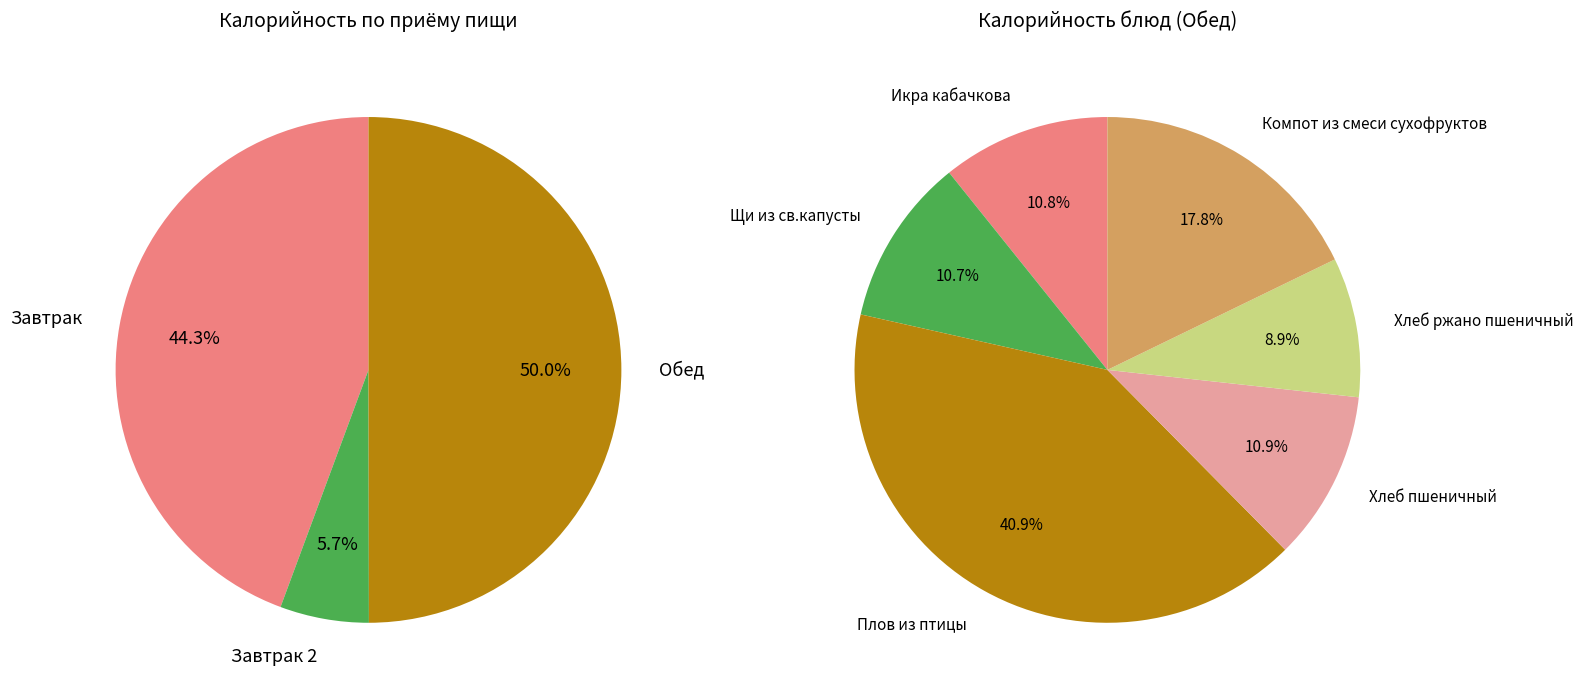

Which slice is the largest?

Плов из птицы